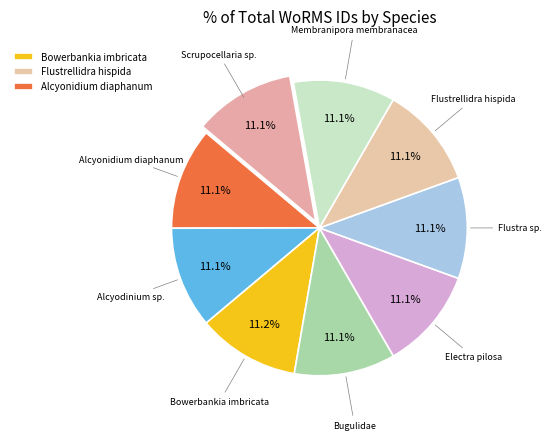

How many segments does this pie chart have?

9